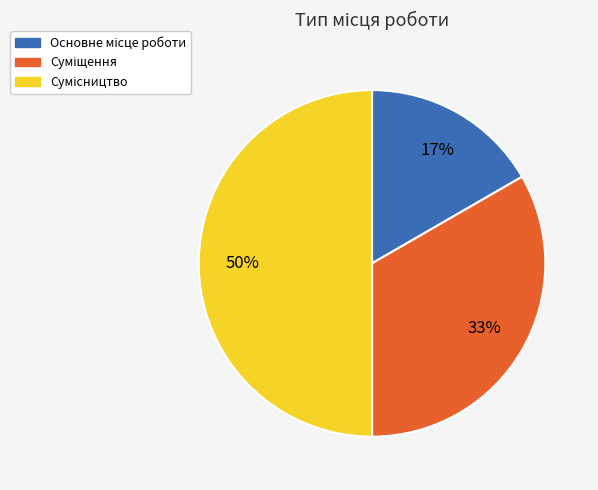

To the nearest percent, what is the difference between the largest and smallest slice percentages?

33%